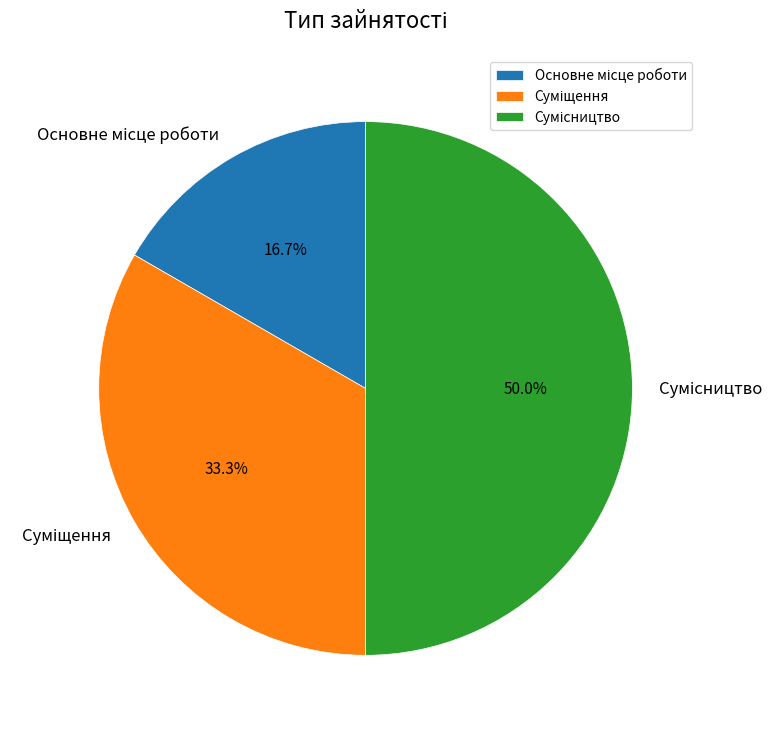

To the nearest percent, what is the average slice percentage?

33%